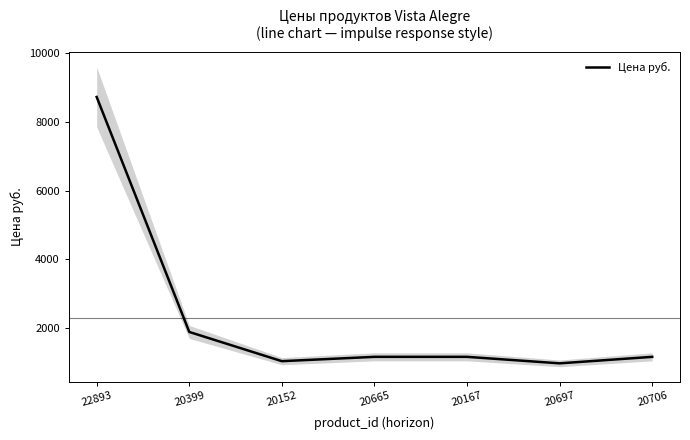

What is the smallest value displayed?

977